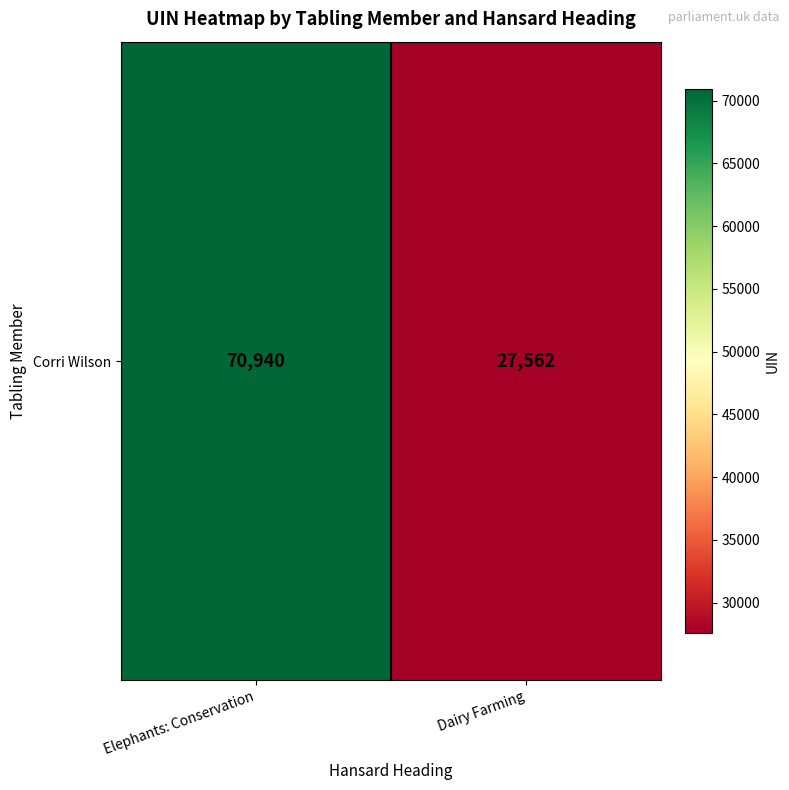

How many data points are less than 70940?

1